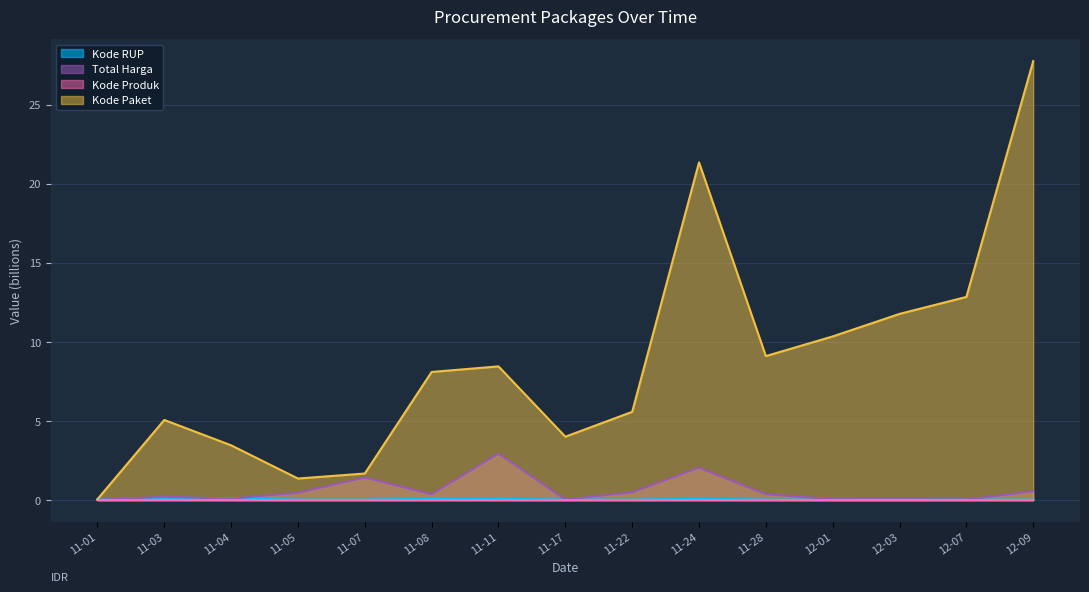

True or false: Kode RUP has a value of 0.1 at 11-11.

True